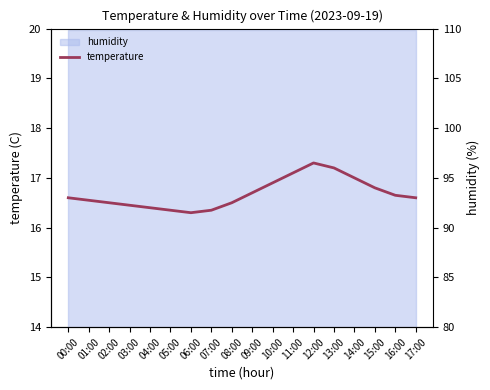

What is the label of the 11th point from the right?

07:00